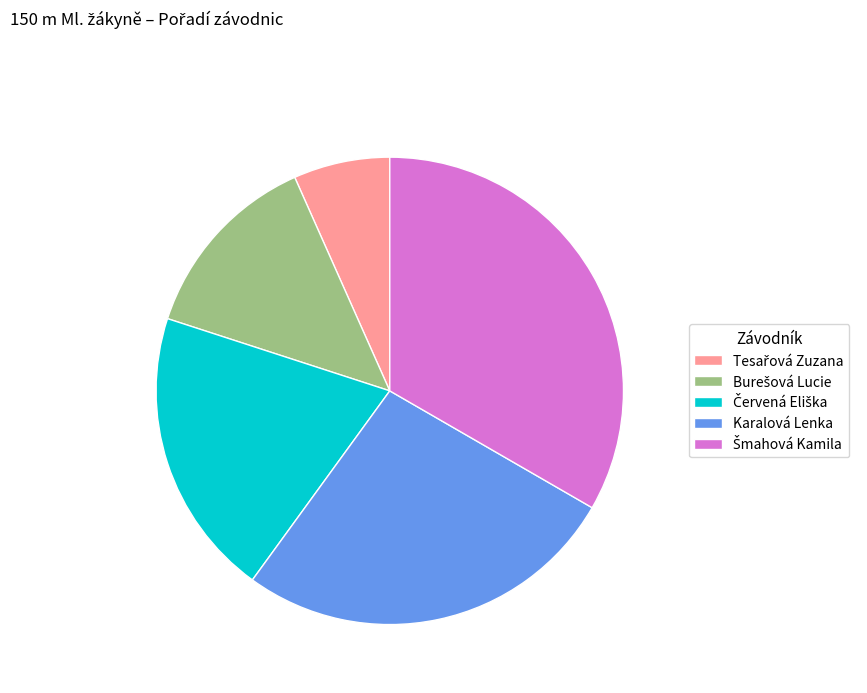

Does any single category account for the majority?

No